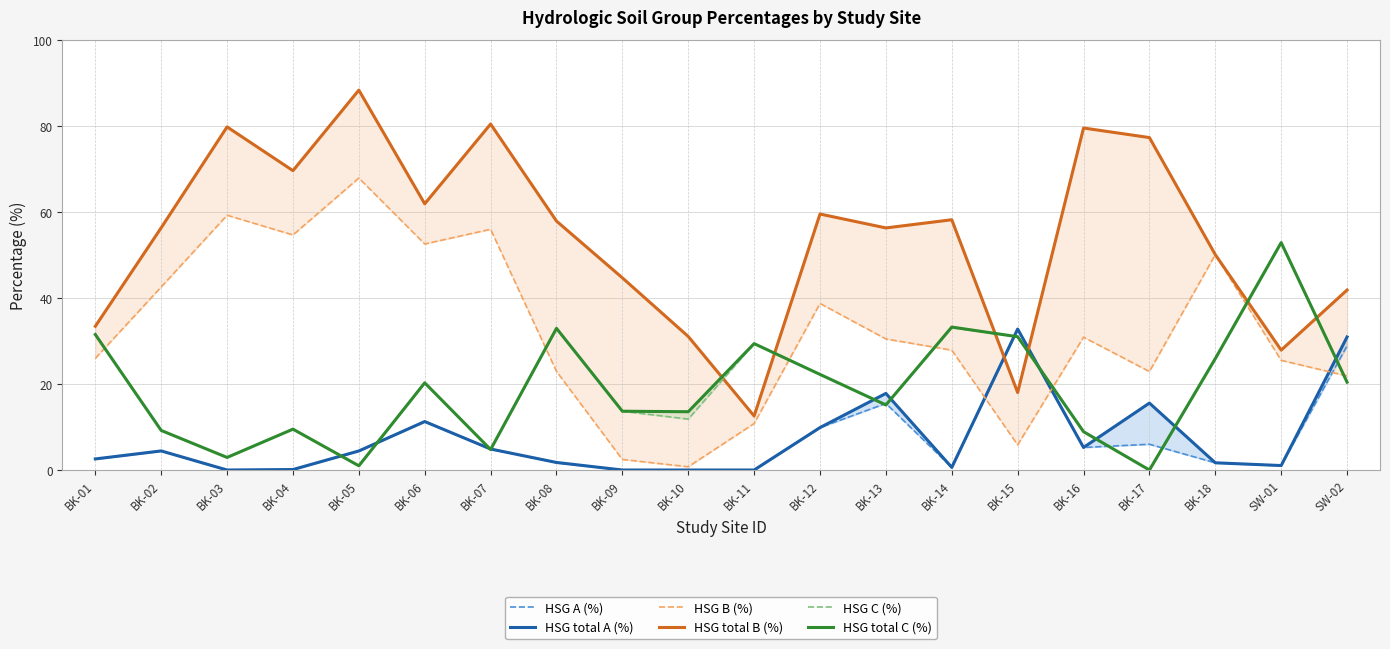

In HSG total C (%), how many points are higher than both neighbors (excluding endpoints)?

6